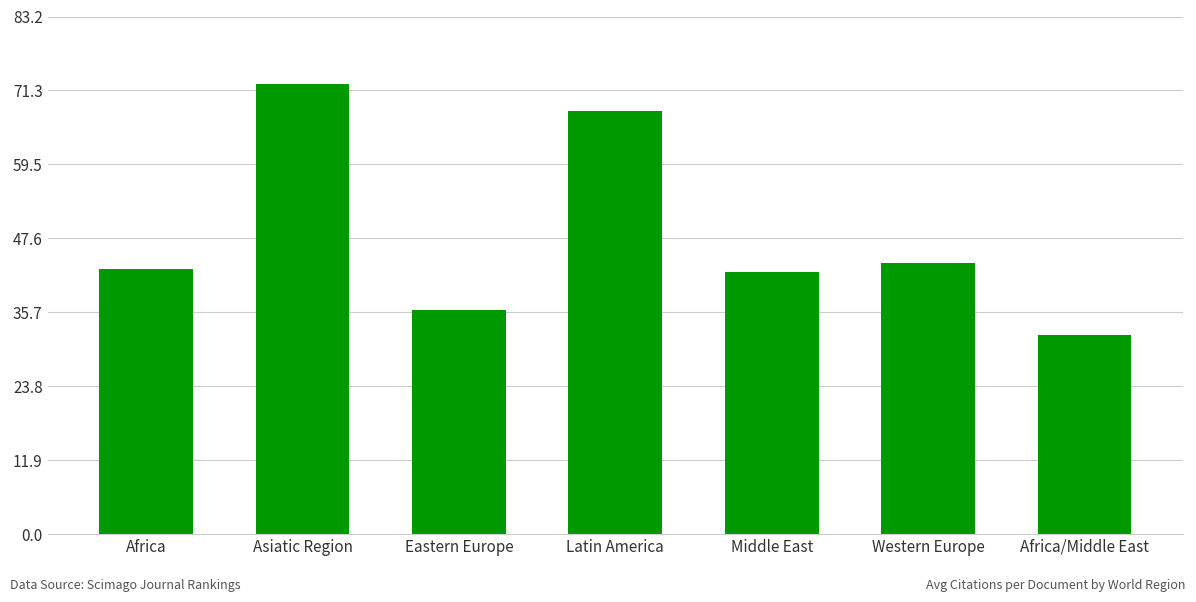

What is the ratio of the value at Middle East to the value at Eastern Europe?

1.2